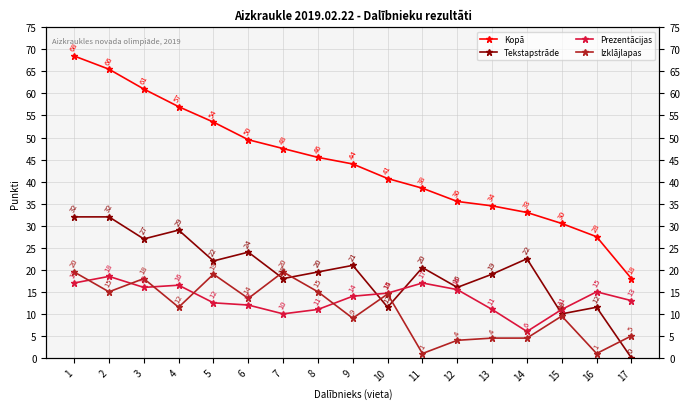

How many interior local peaks does the Izklājlapas series have?

5